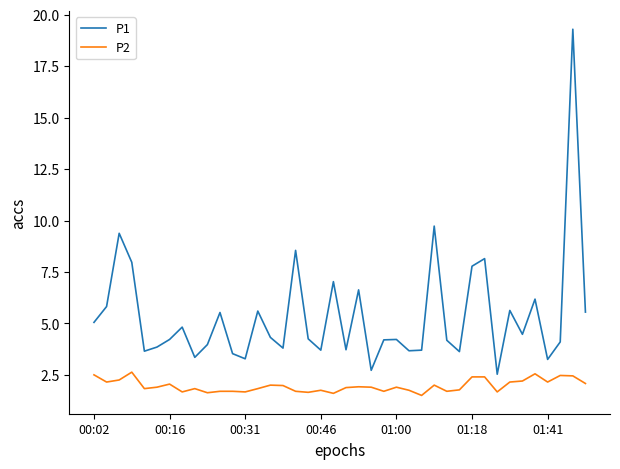

What is the minimum value for P2?

1.5